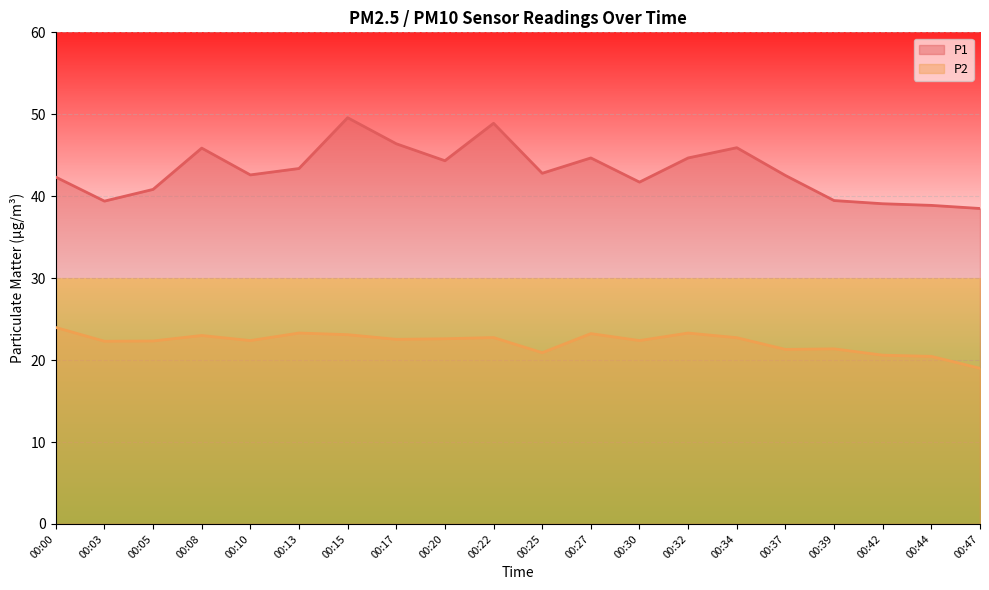

Where is the first local minimum for P2?

00:03